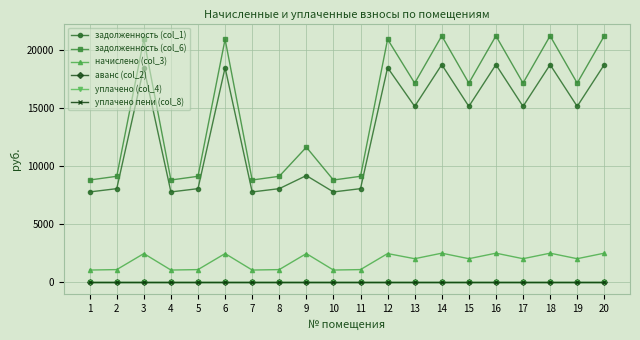

Is this an area chart (filled region under the line)?

No